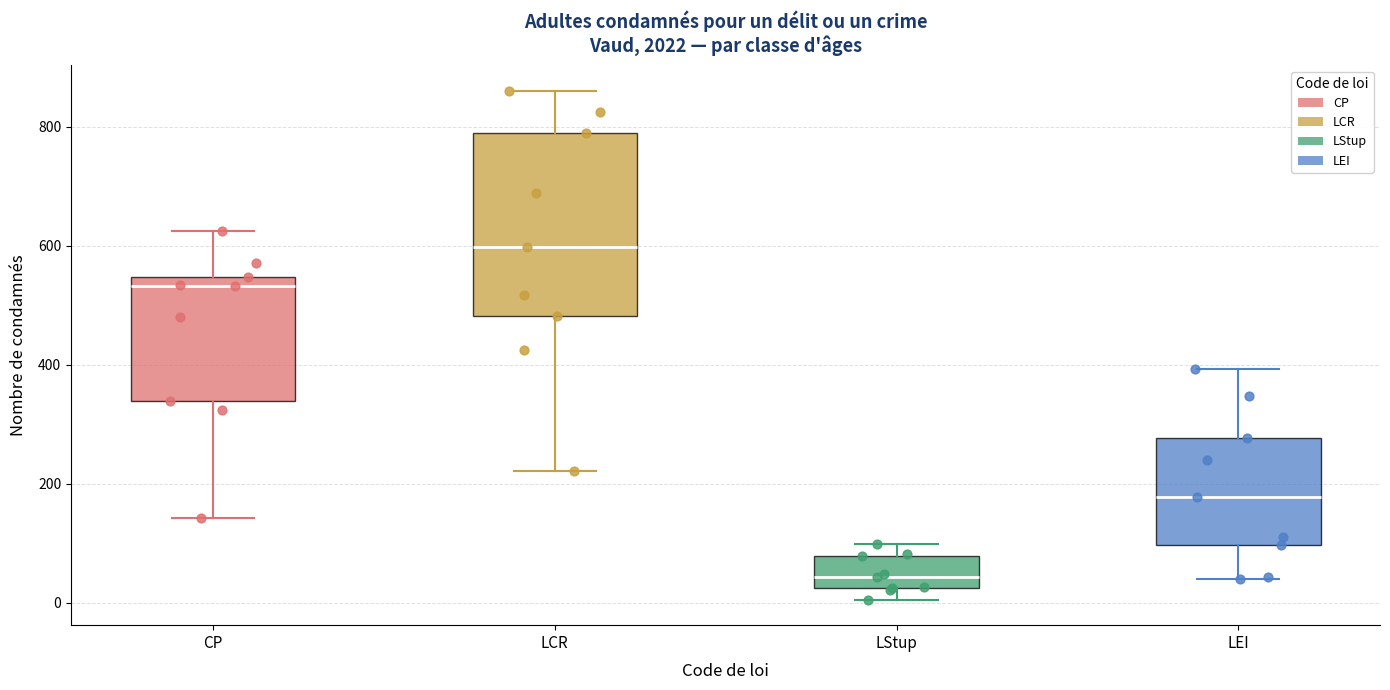

Reading left to right, read every box against the y-axis: the position of its median line, the range the box covers, and the ends of its whiskers. The values are not printed on the chart, so give them approximately, as read against the axis.

CP: median 540 (just below the box's upper edge), box 340 to 540, whiskers 140 to 620
LCR: median 600, box 480 to 780, whiskers 220 to 860
LStup: median 40, box 20 to 80, whiskers 0 to 100
LEI: median 180, box 100 to 280, whiskers 40 to 400